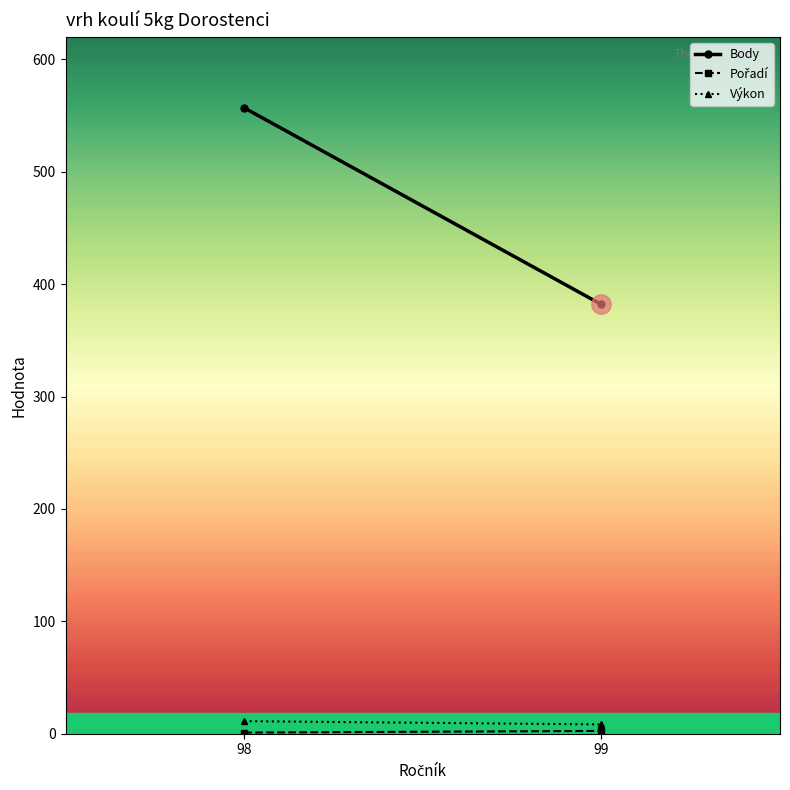

Reading left to right, what are all the values shown in this chart?

Body: 557.0	382.0
Pořadí: 1.0	2.5
Výkon: 11.2	8.3